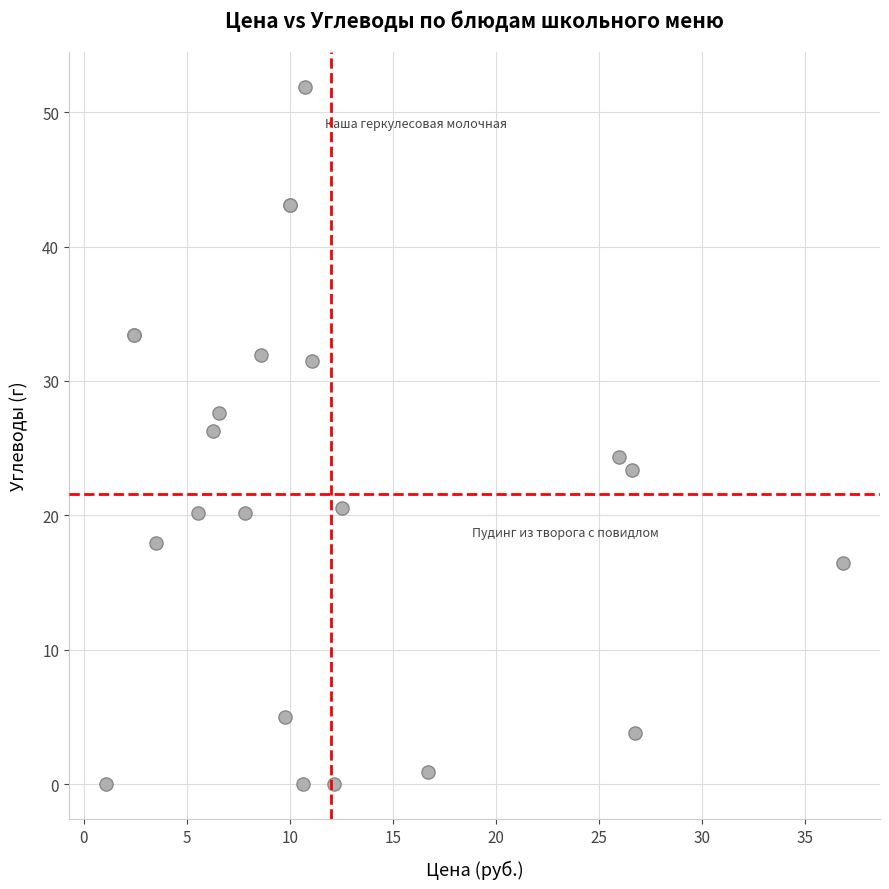

What Y value in the scatter plot is closest to 25?

24.3